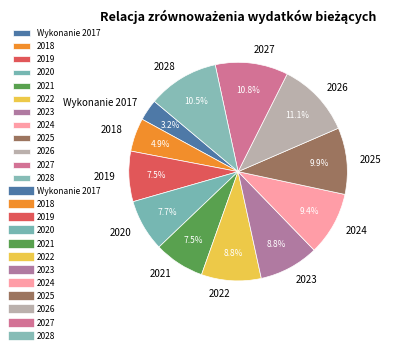

To the nearest percent, what percentage of the pie is 2022?

9%